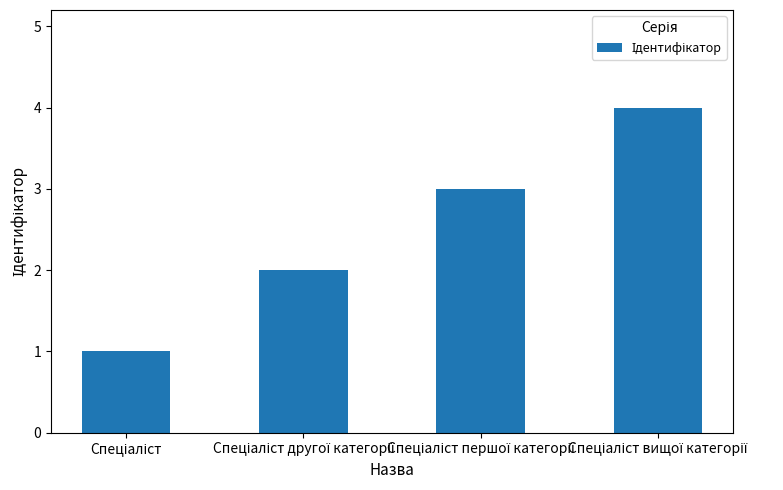

What is the maximum value shown in the chart?

4